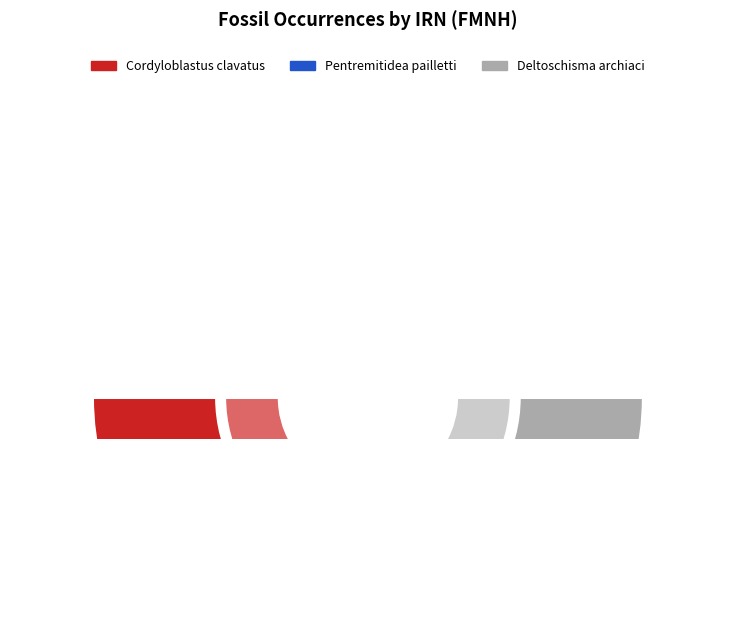

What is the smallest slice in the pie chart?

Cordyloblastus clavatus